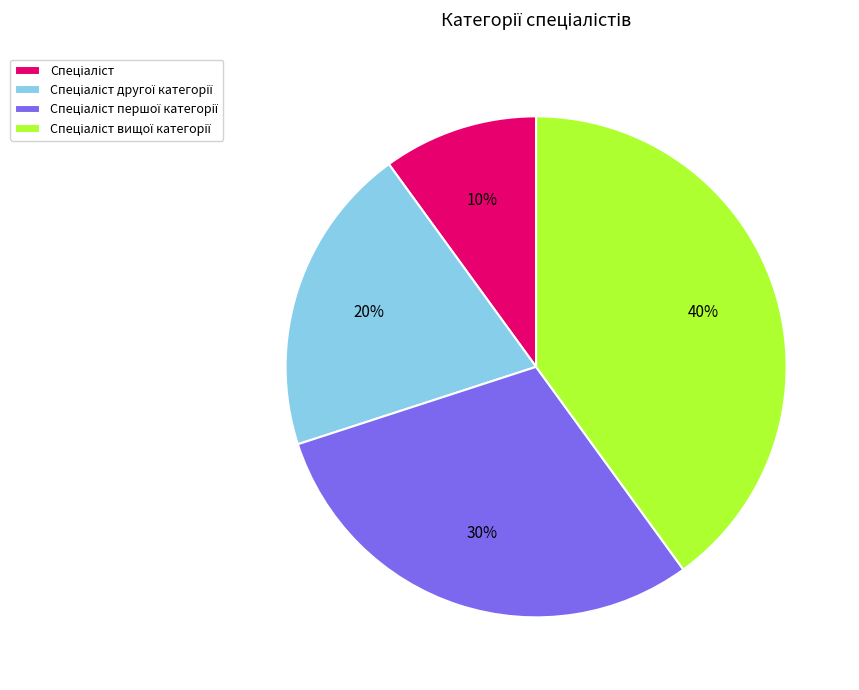

How many slices are in this pie chart?

4